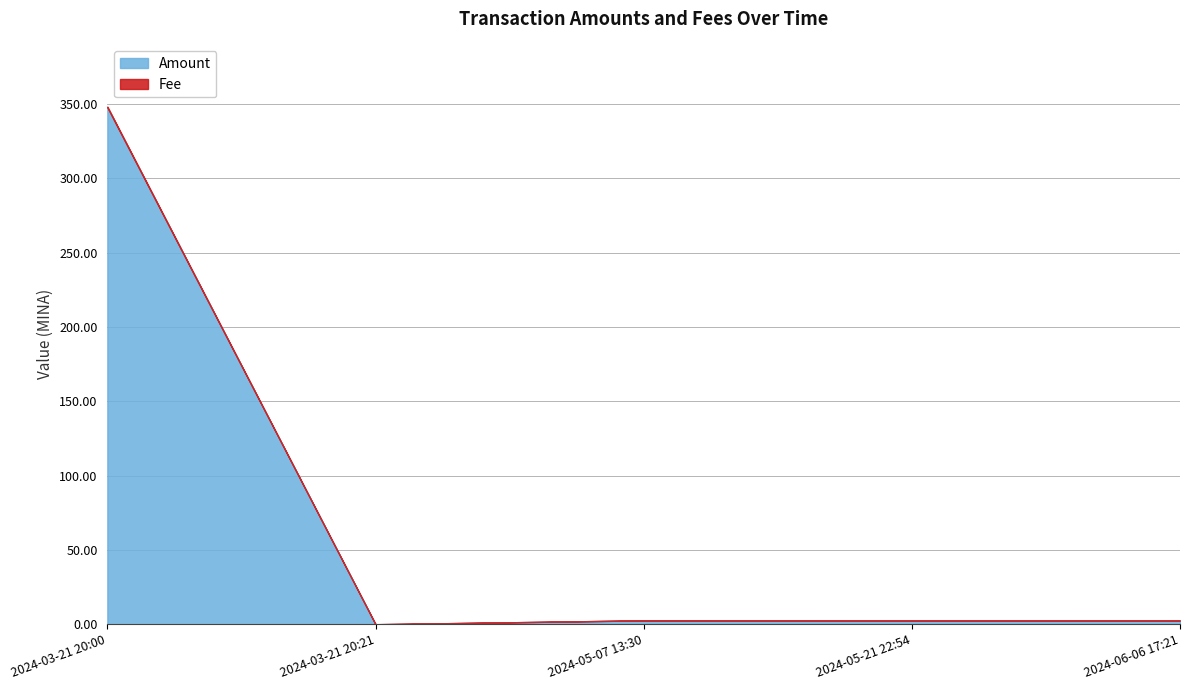

What is the maximum value shown in the chart?

347.8